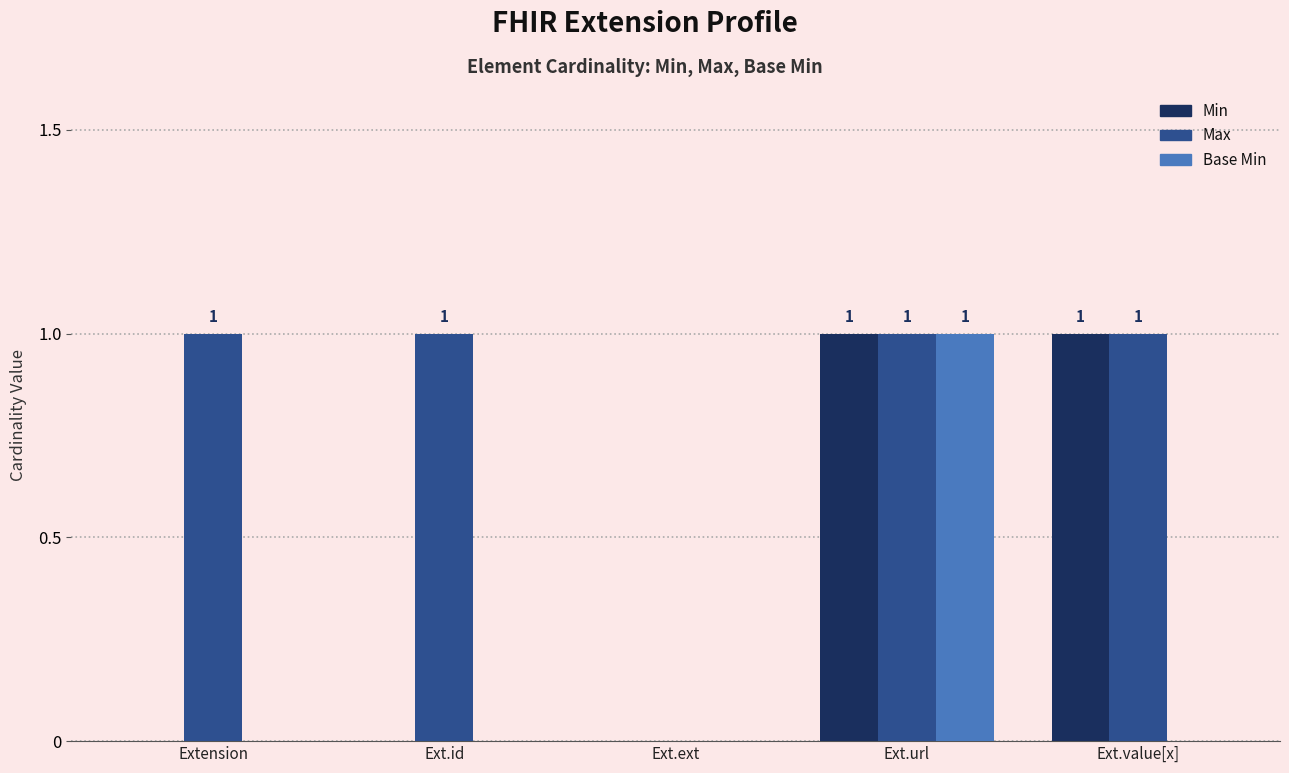

What is the sum of the Max values at Ext.value[x] and Ext.url?

2